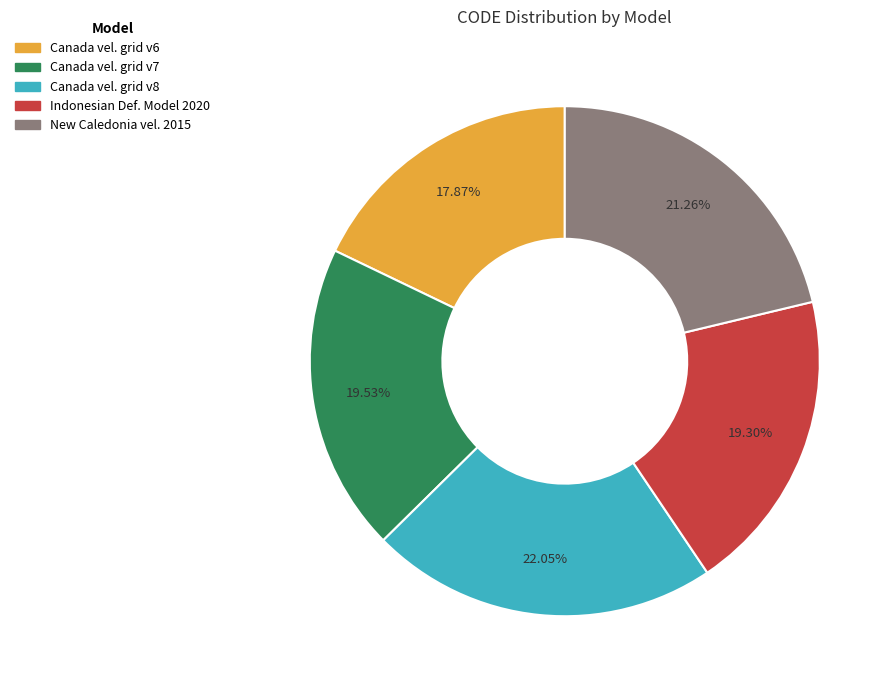

Does any single category account for the majority?

No